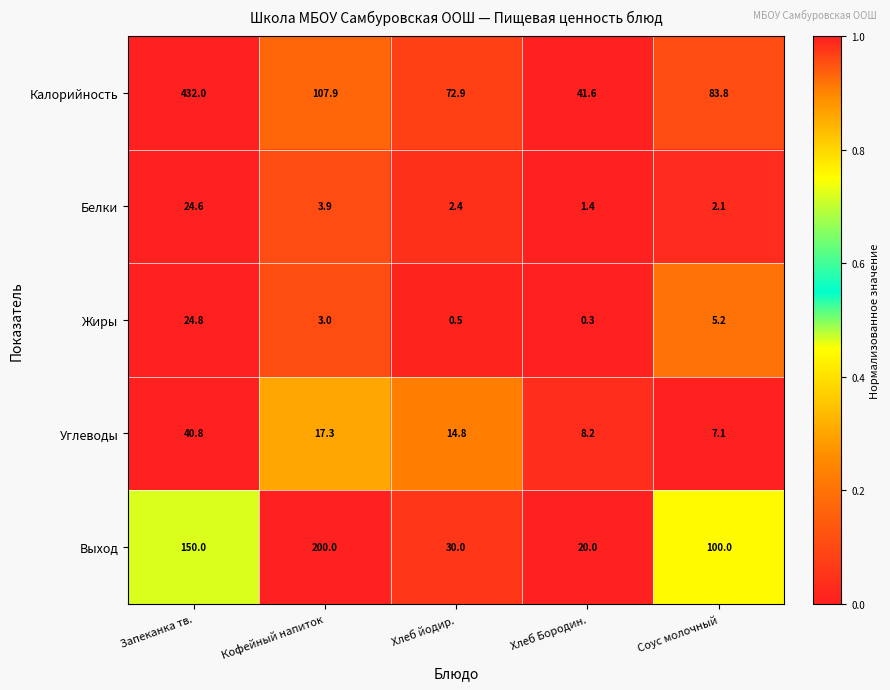

Which series changed the most between Хлеб йодир. and Соус молочный?

Выход